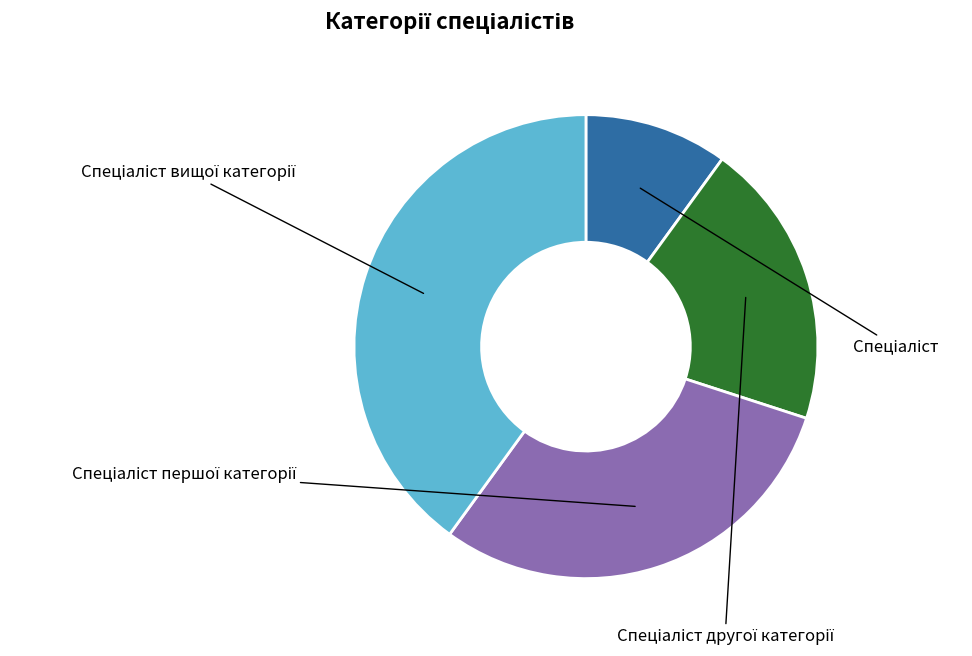

Count the number of slices in the pie.

4